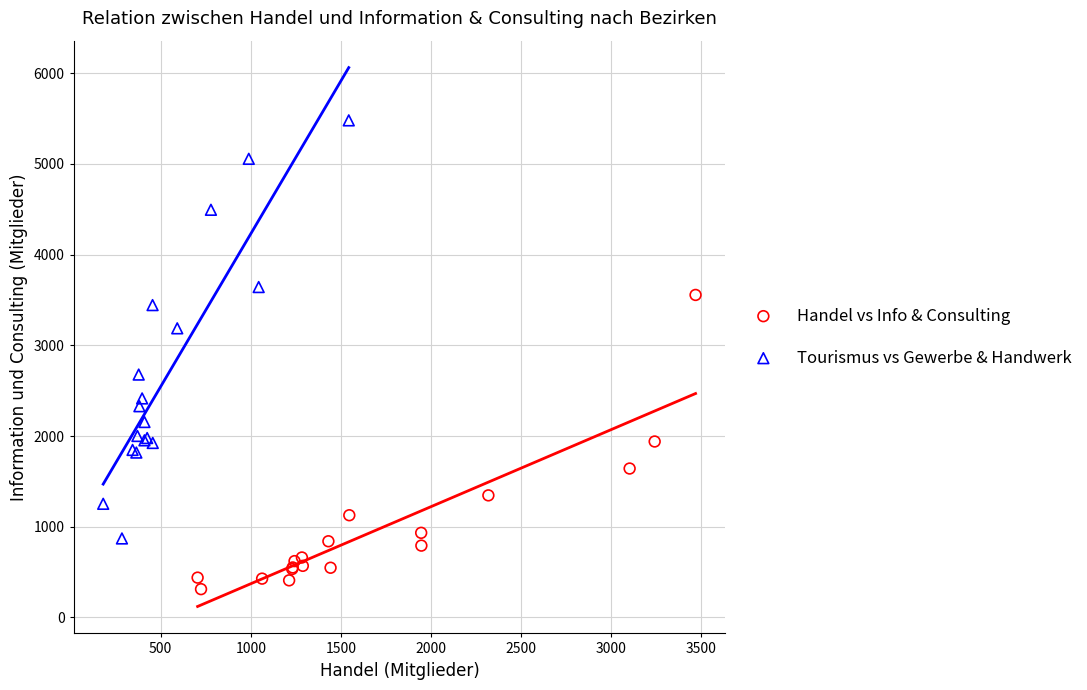

Which series contains the lowest Y value?

Handel vs Info & Consulting